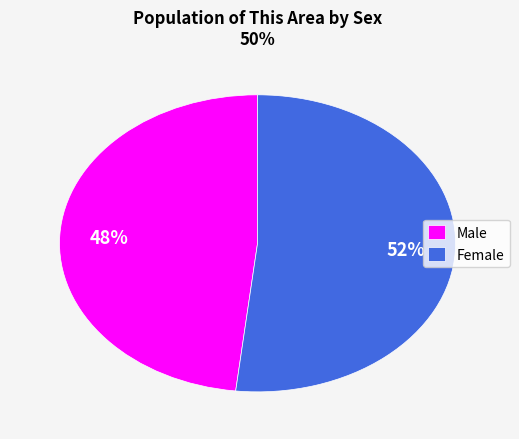

Combined, do Female and Male account for over 50%?

Yes